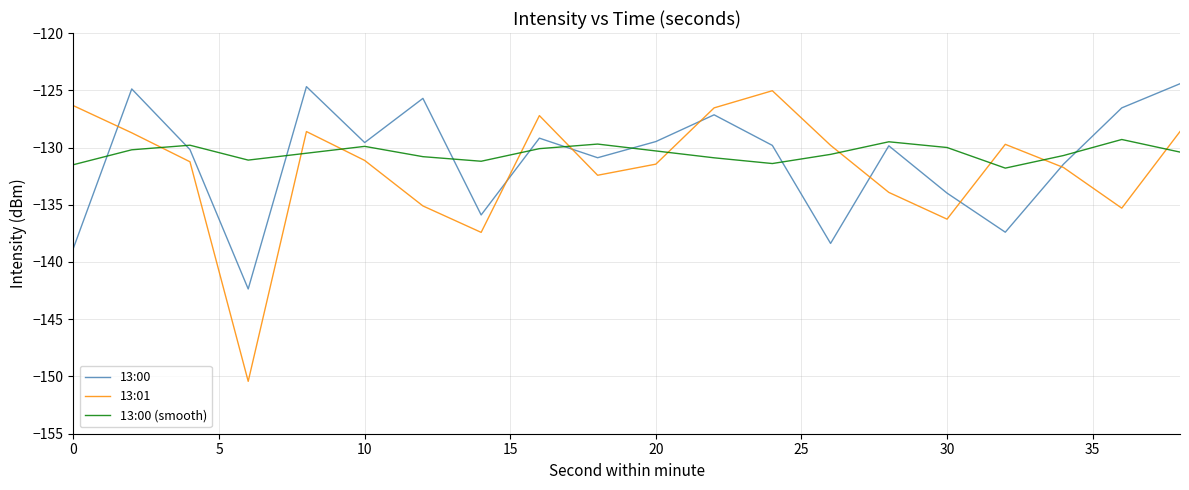

True or false: 13:00 and 13:00 (smooth) cross at least once.

True